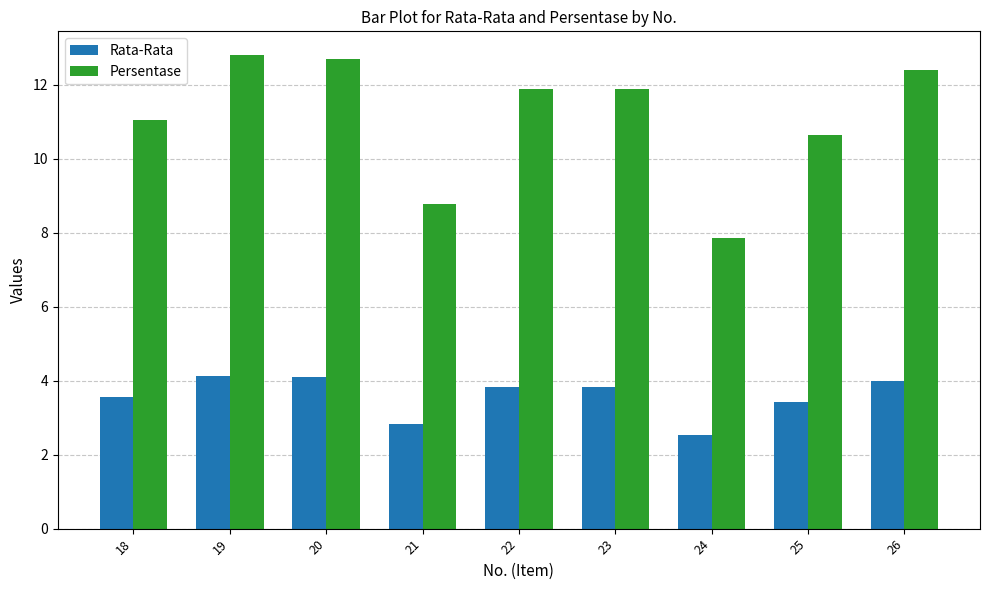

Does the chart contain stacked bars?

No